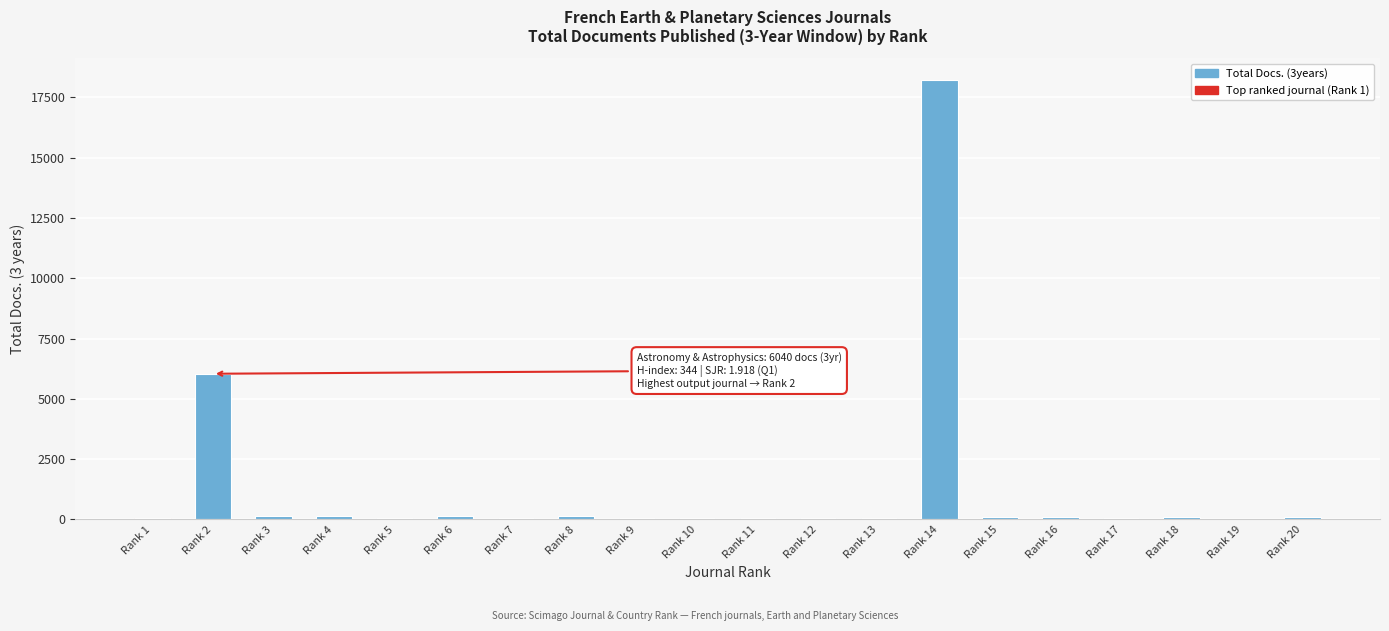

At which label is the value closest to 9123?

Rank 2